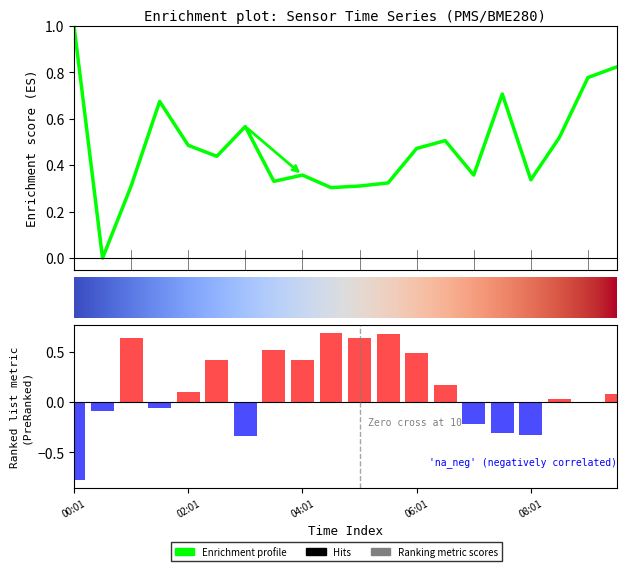

What is the spread (max minus min) of values at 05:01?

0.3